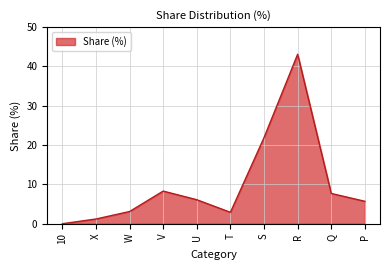

Where is the first local minimum?

T